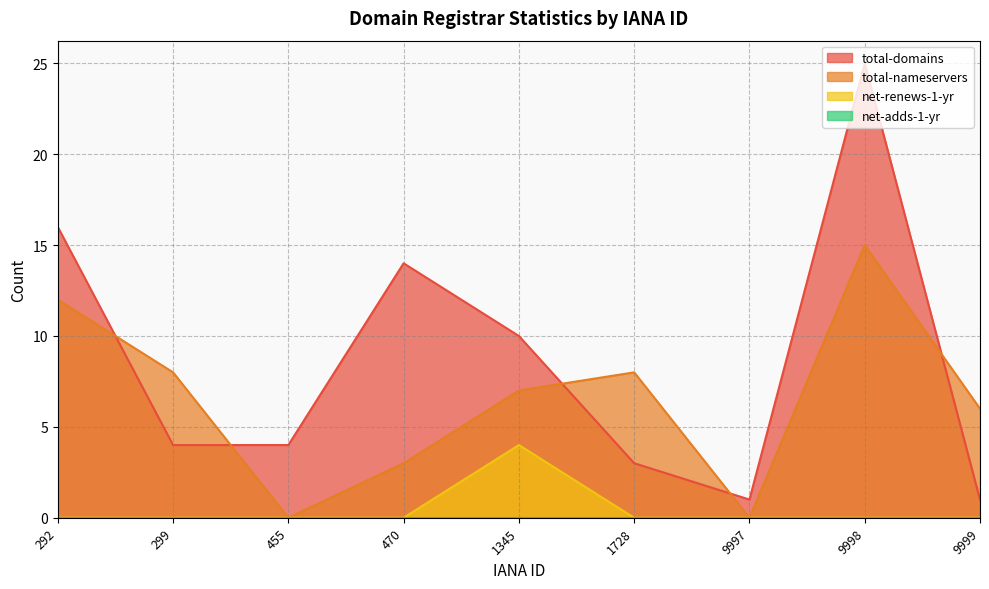

Which series has the largest range (max minus min)?

total-domains